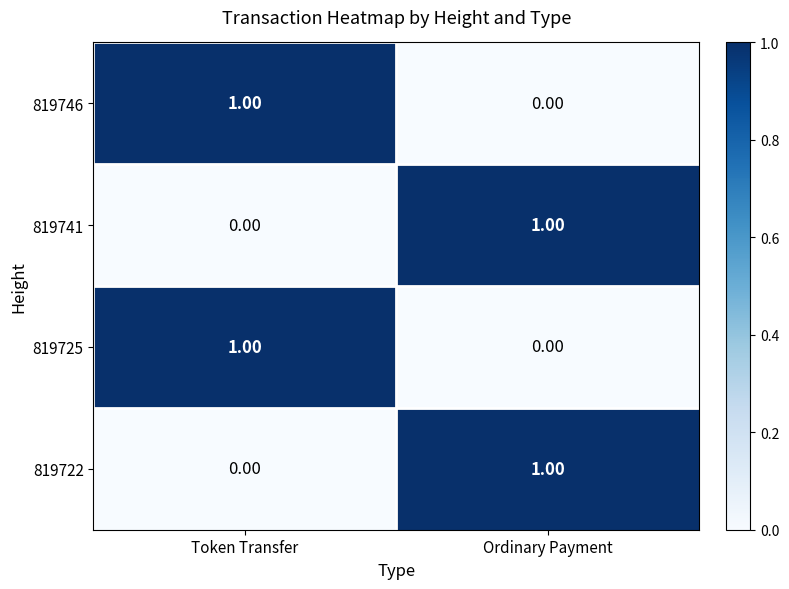

At which label does 819725 reach its peak?

Token Transfer